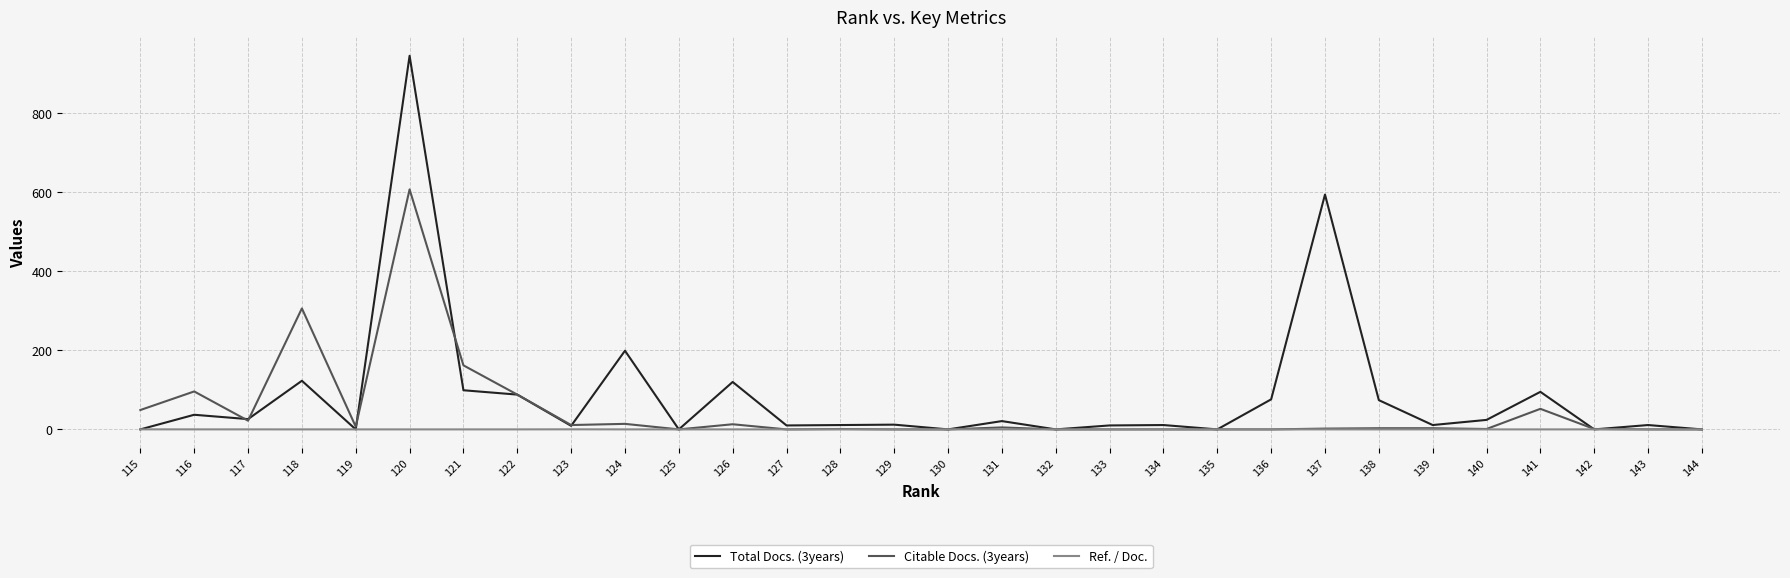

Which series has the largest range (max minus min)?

Total Docs. (3years)